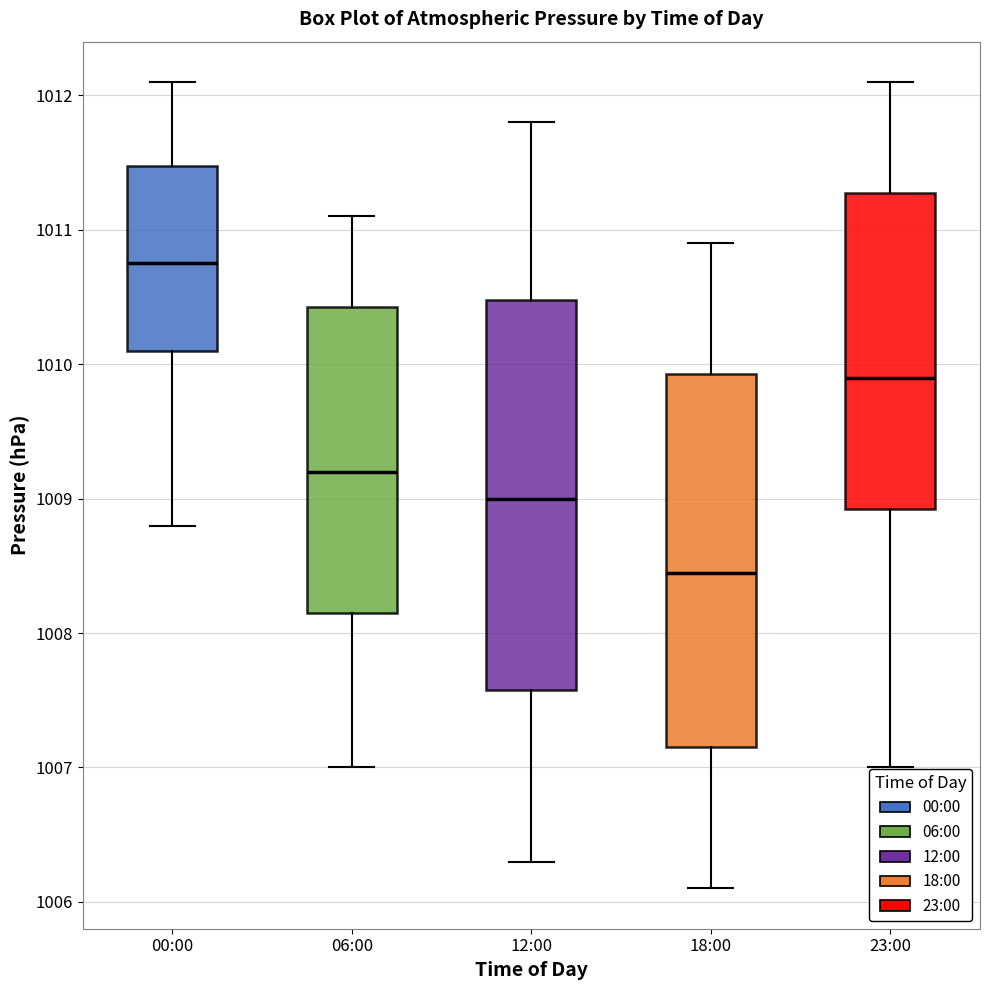

Where does the lower whisker of the box for 18:00 end on the y-axis? The values are not printed on the chart, so give them approximately, as read against the axis.

1006.1